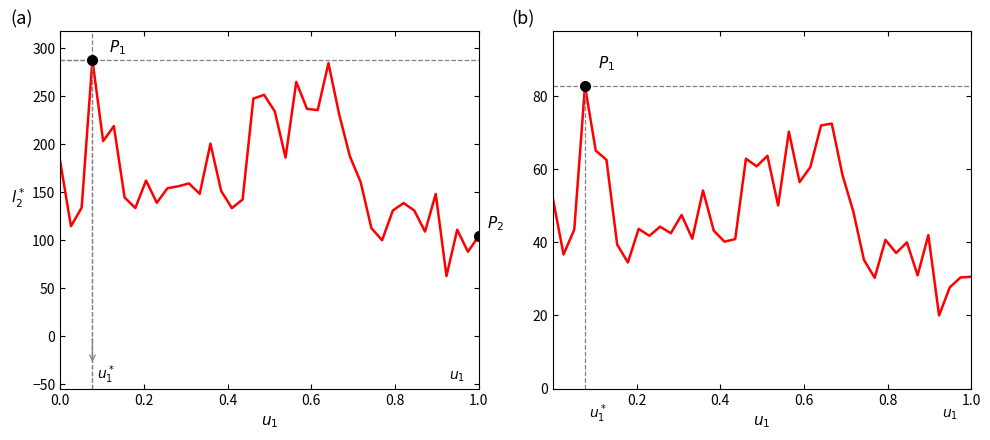

True or false: SDS_P2 and SDS_P1 cross at least once.

False